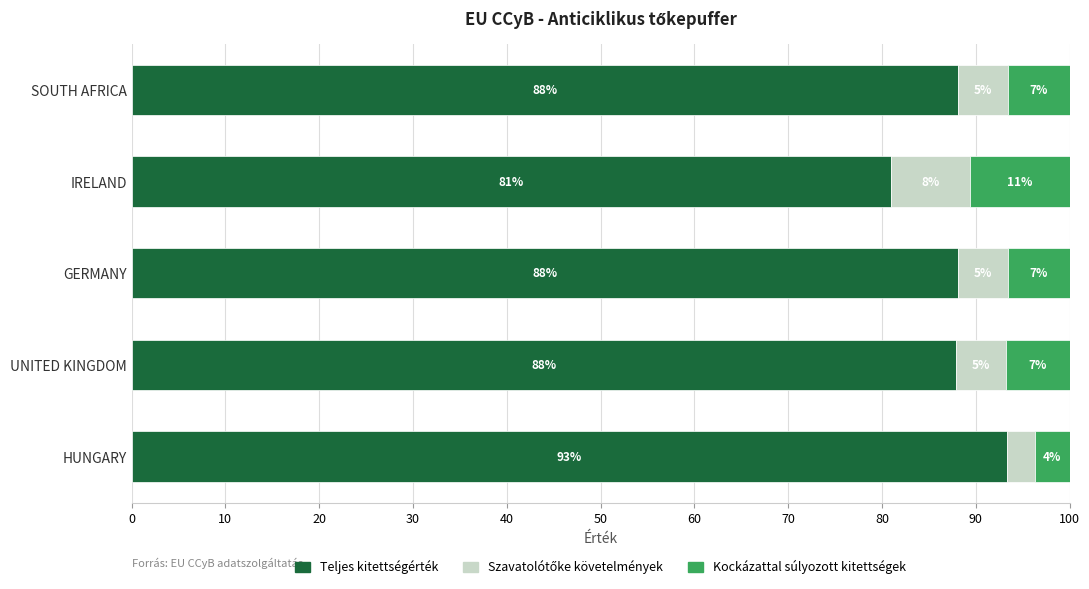

List the series in order of their peak value, lowest first.

Szavatolótőke követelmények, Kockázattal súlyozott kitettségek, Teljes kitettségérték